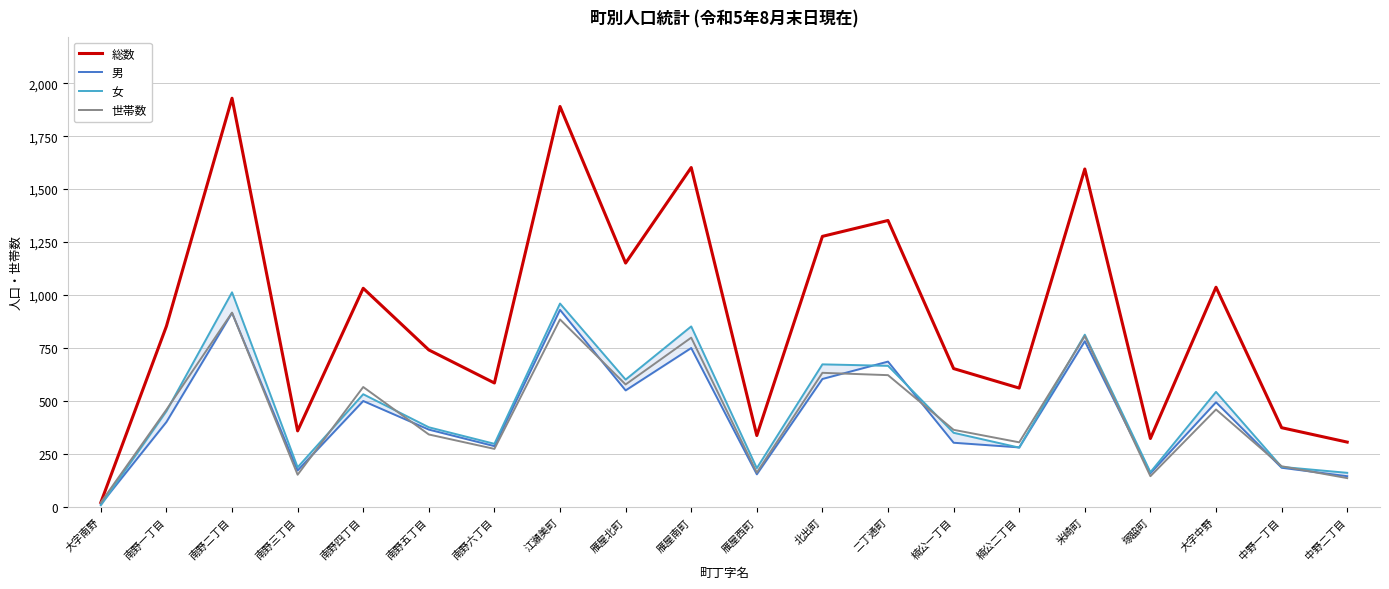

What is the label of the 14th point from the left?

楠公一丁目